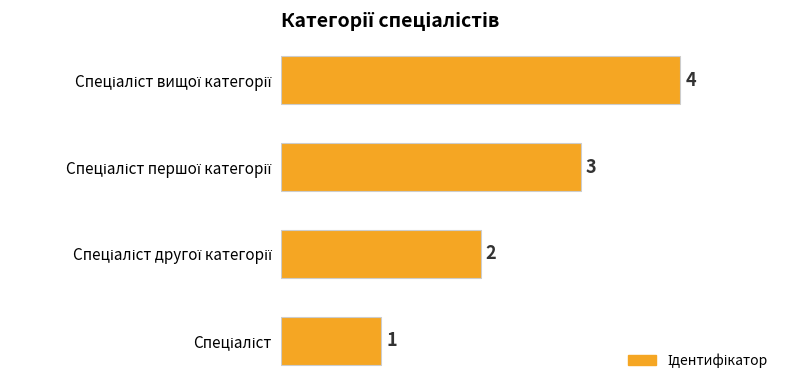

What is the sum of all values?

10